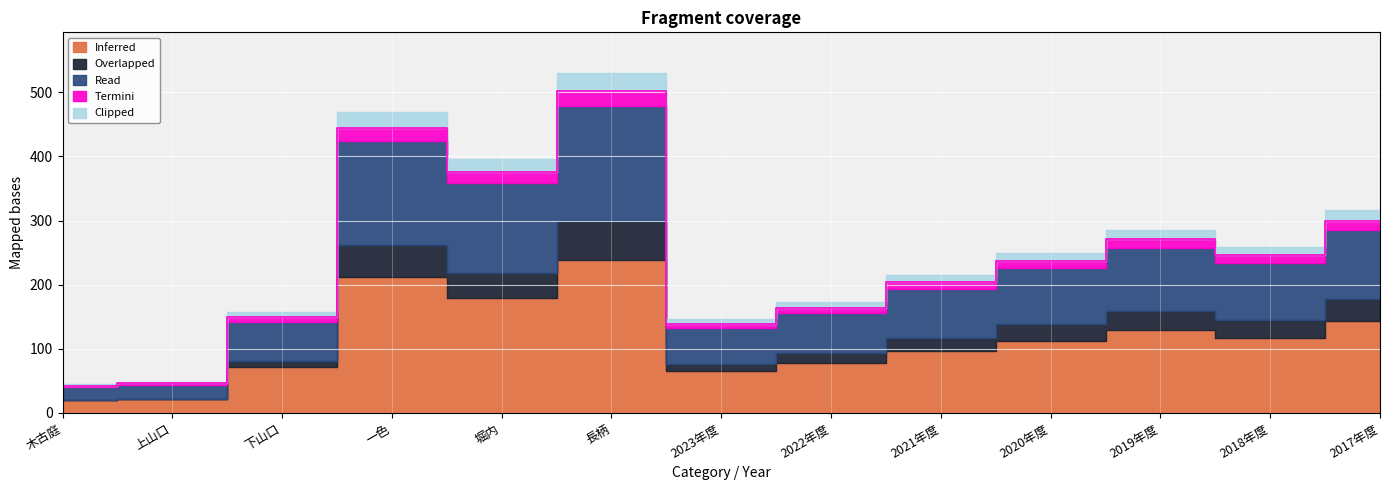

Between 堀内 and 2017年度, which series saw the biggest shift?

Inferred